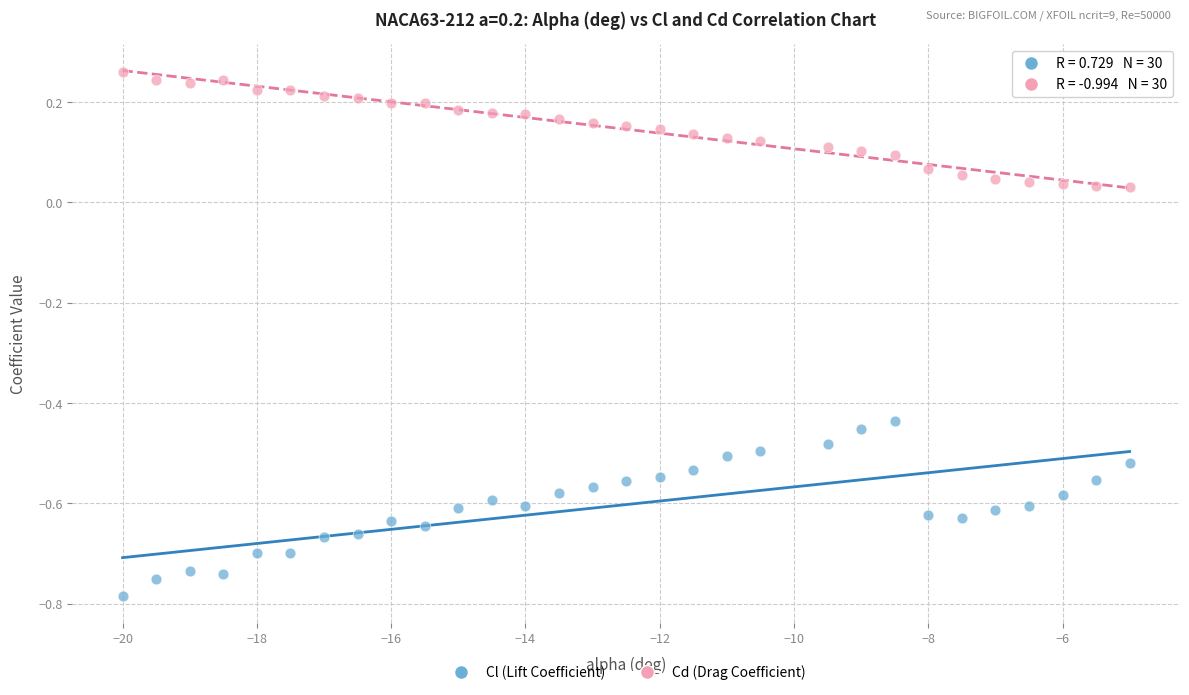

Which series has the widest spread of Y values?

Cl (Lift Coefficient)